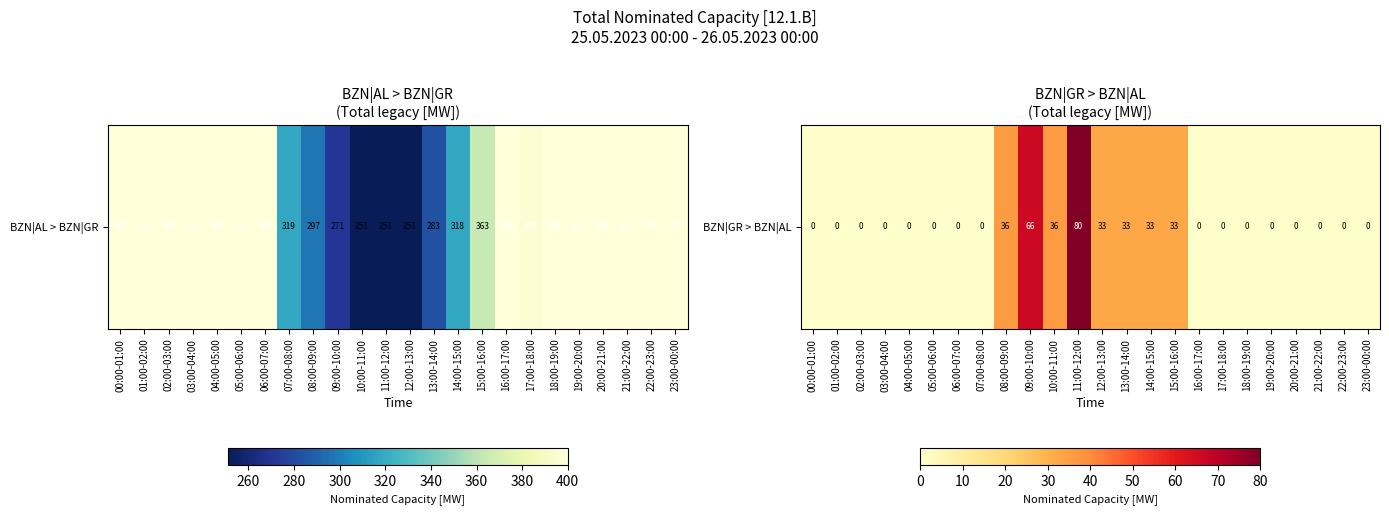

What is the maximum value shown in the chart?

80